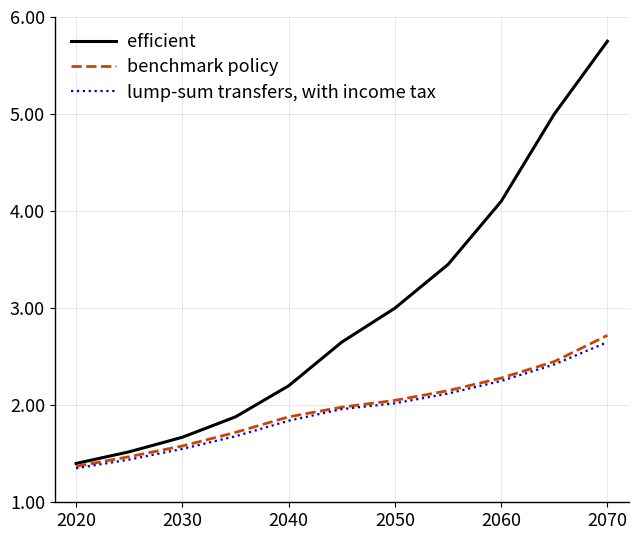

Is this an area chart (filled region under the line)?

No